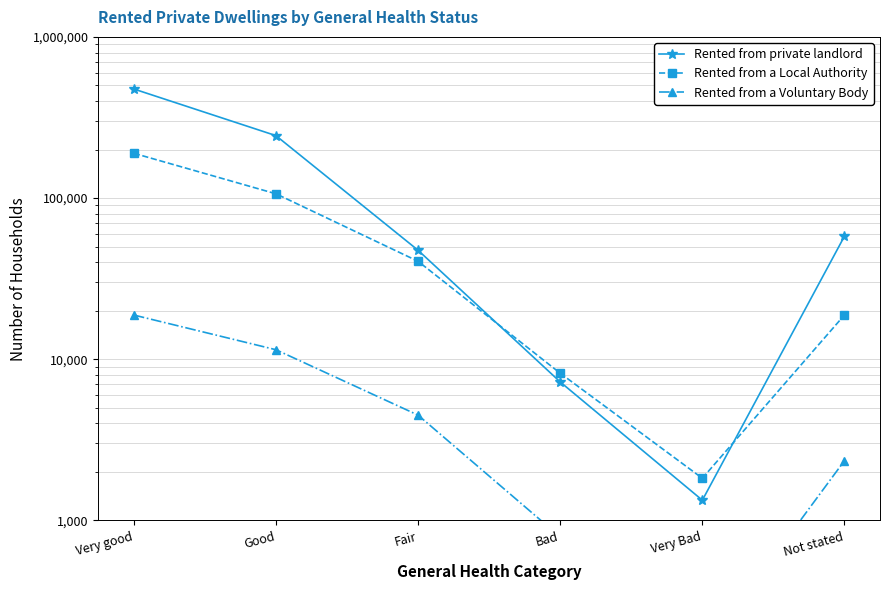

Count the number of categories in the chart.

6